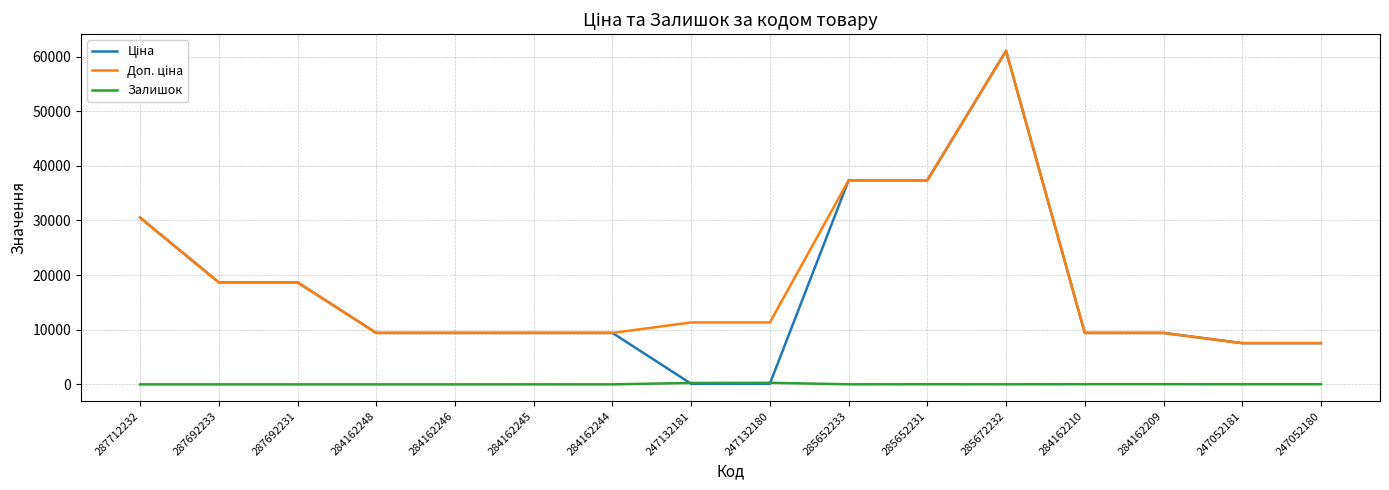

At which category does the chart reach its peak across all series?

285672232